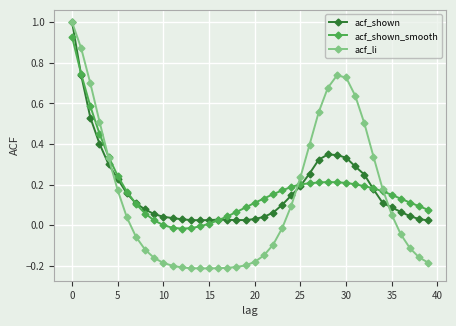

What are all the series names shown in the legend?

acf_shown, acf_shown_smooth, acf_li